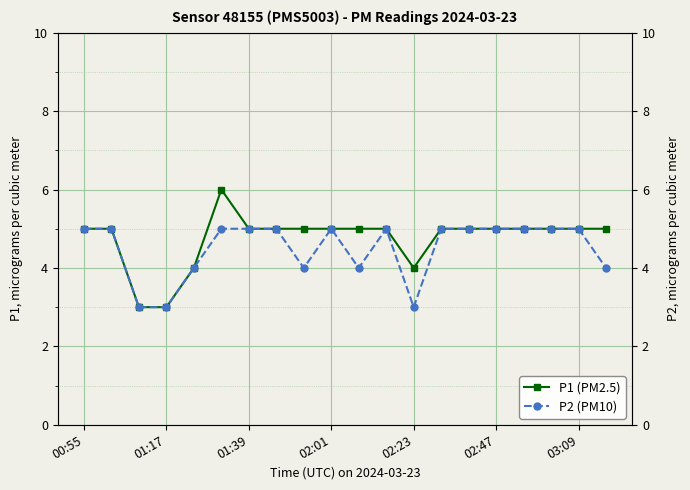

Is it true that P1 (PM2.5) equals 5 at 00:55?

True